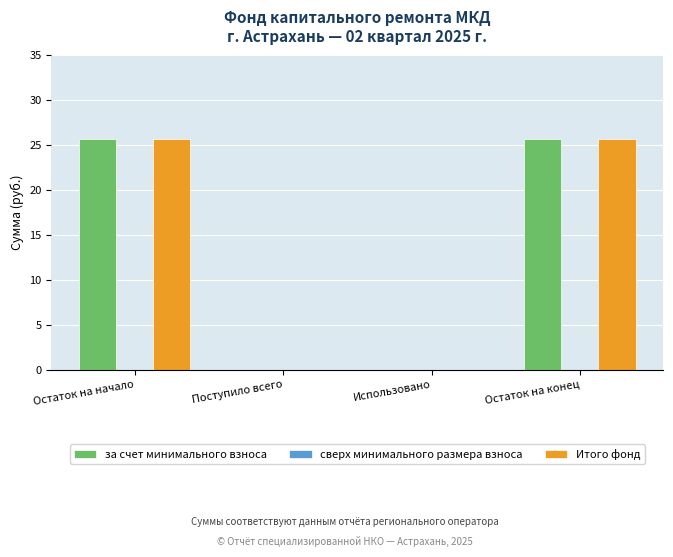

How many groups of bars are there?

4